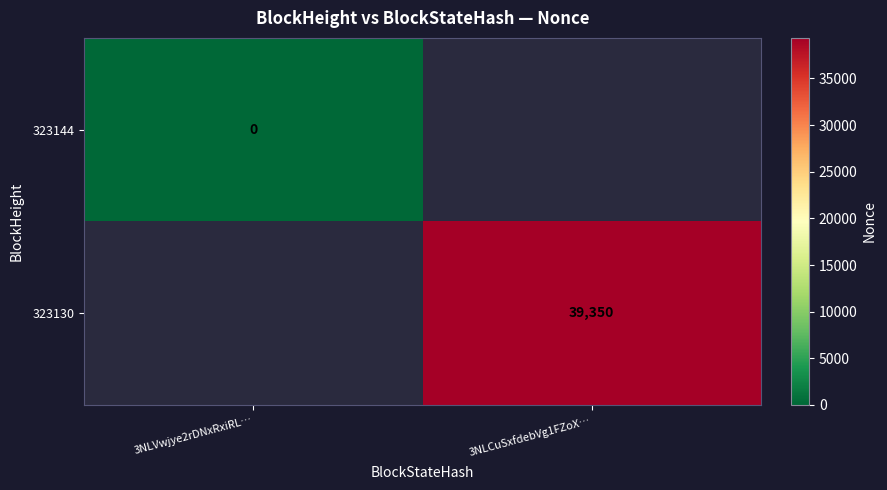

Is it true that 323130 equals 23992 at 3NLCuSxfdebVg1FZoX…?

False